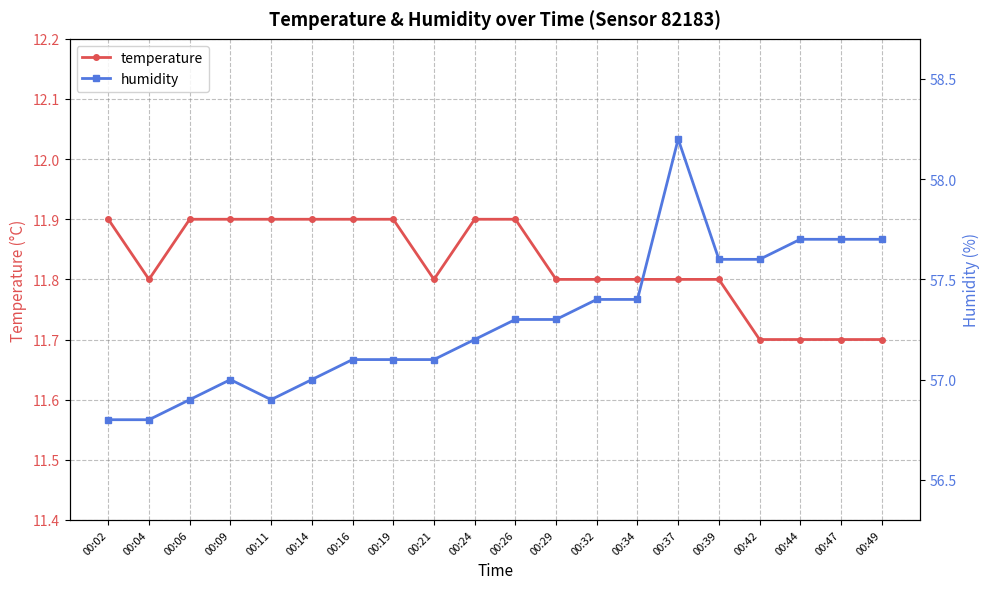

How many lines are shown in the chart?

2